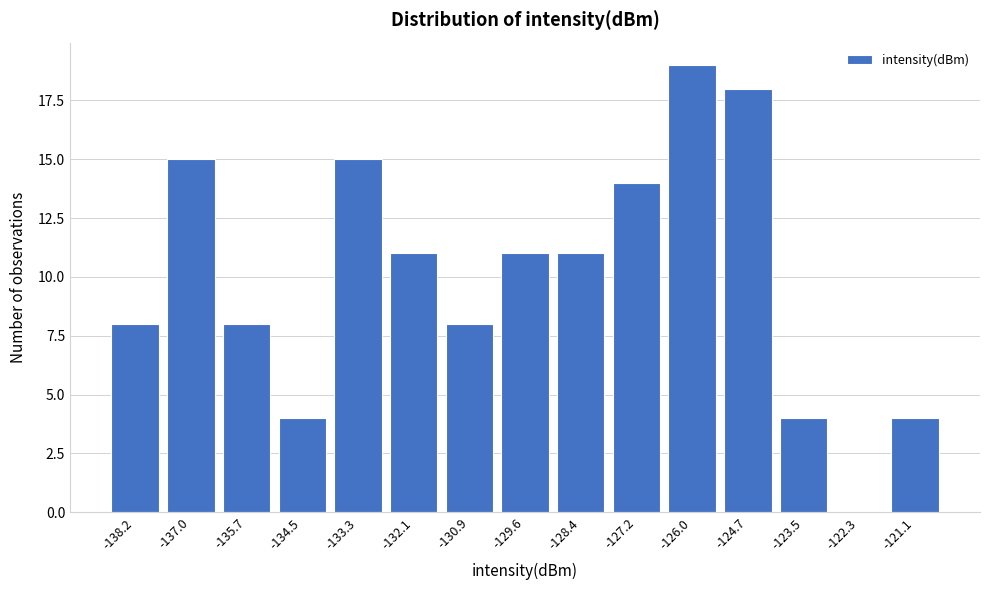

Reading left to right, extract all data points from this chart.

-138.2=8	-137.0=15	-135.7=8	-134.5=4	-133.3=15	-132.1=11	-130.9=8	-129.6=11	-128.4=11	-127.2=14	-126.0=19	-124.7=18	-123.5=4	-122.3=0	-121.1=4